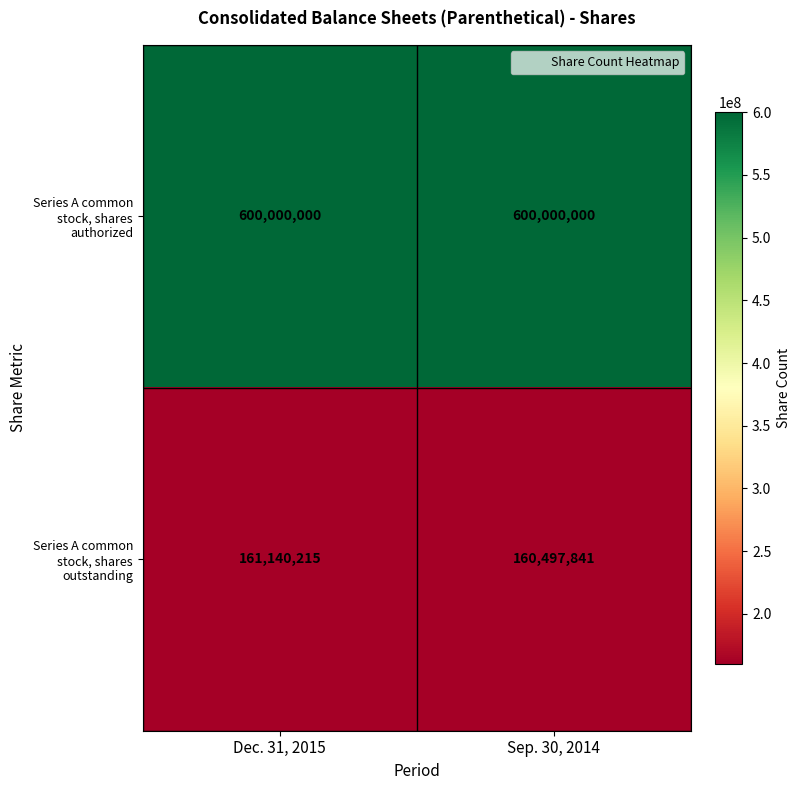

Which series changed the most between Dec. 31, 2015 and Sep. 30, 2014?

Series A common stock, shares outstanding